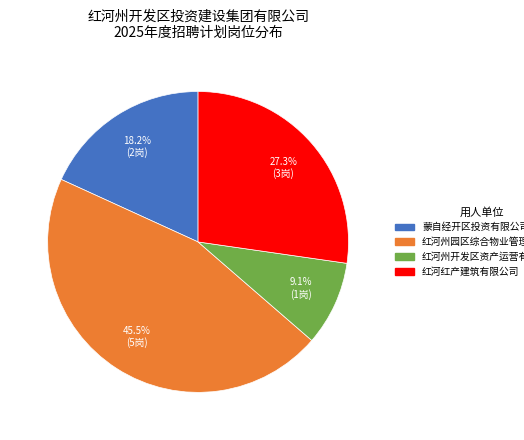

Which category has the smallest portion of the pie?

红河州开发区资产运营有限公司